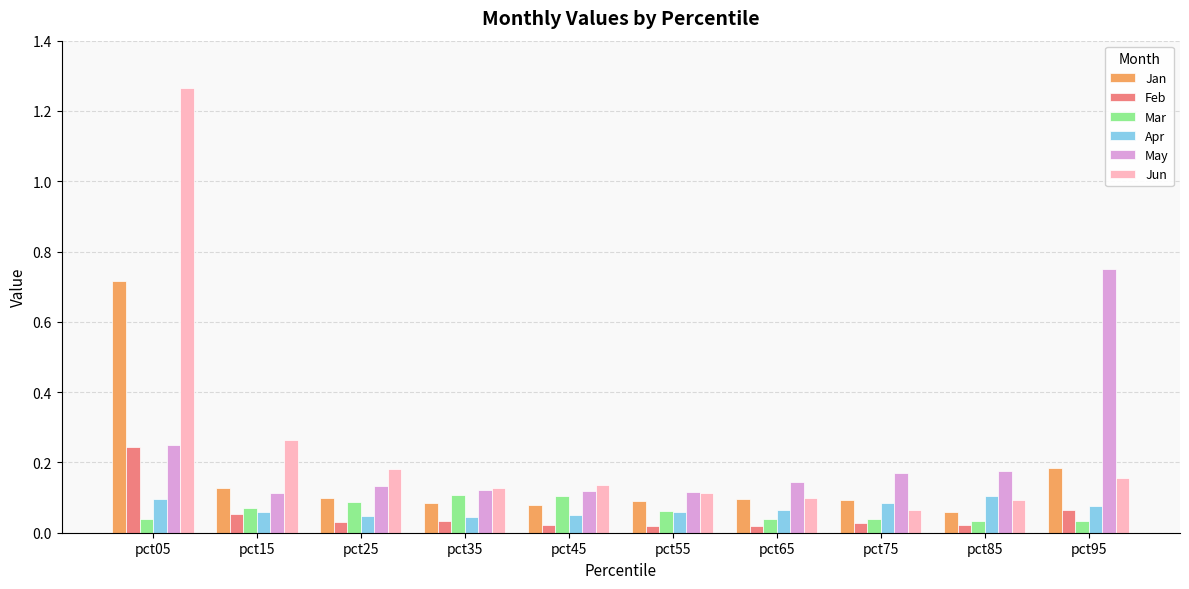

The May series shows 0.2 at pct15. True or false?

False